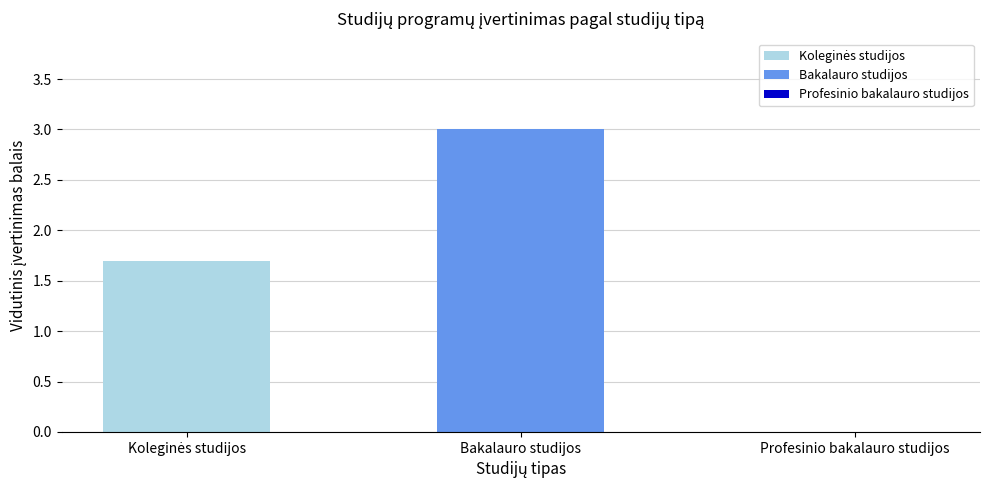

Are the bars horizontal?

No